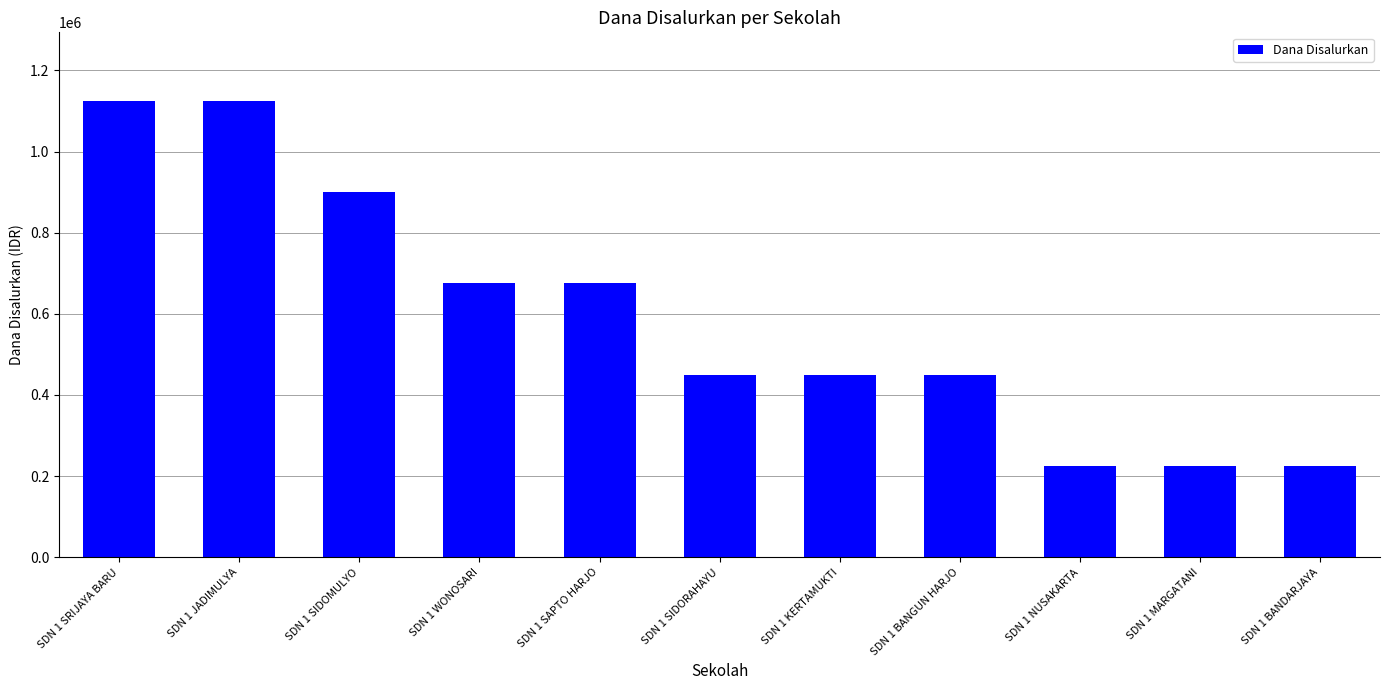

What is the maximum value shown in the chart?

1125000